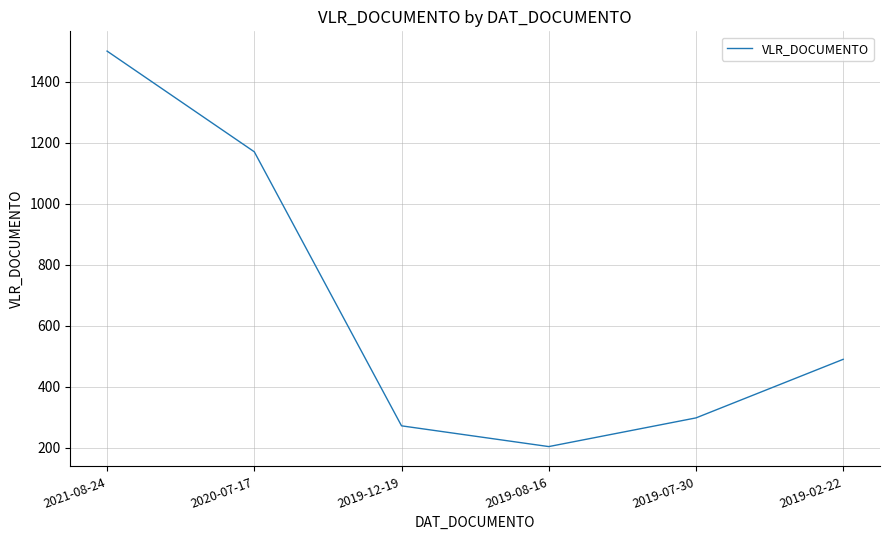

Rank the categories by value from highest to lowest.

2021-08-24, 2020-07-17, 2019-02-22, 2019-07-30, 2019-12-19, 2019-08-16